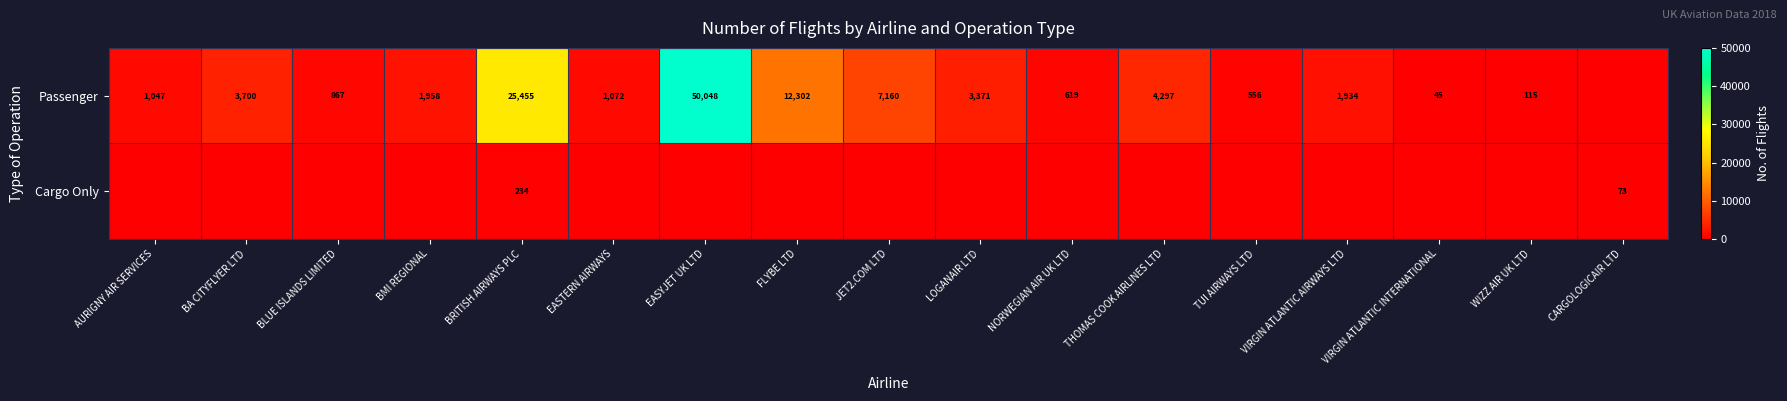

The value of Passenger at EASTERN AIRWAYS is 1072. True or false?

True